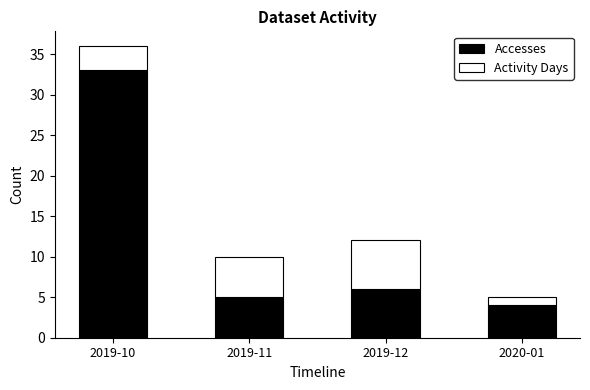

Are the bars grouped side by side (vs. stacked)?

No